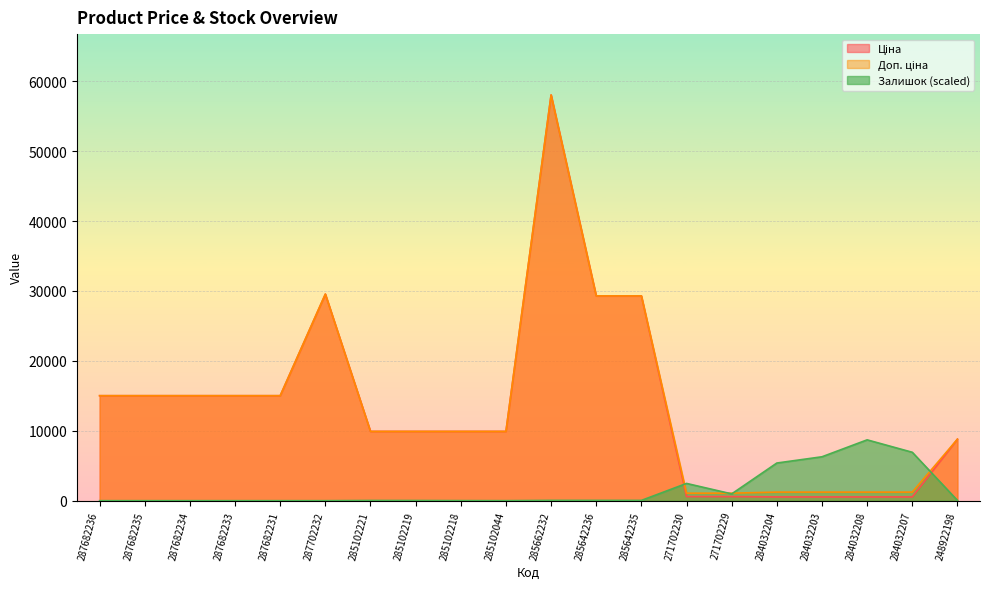

Does the chart display data point markers on the line(s)?

No